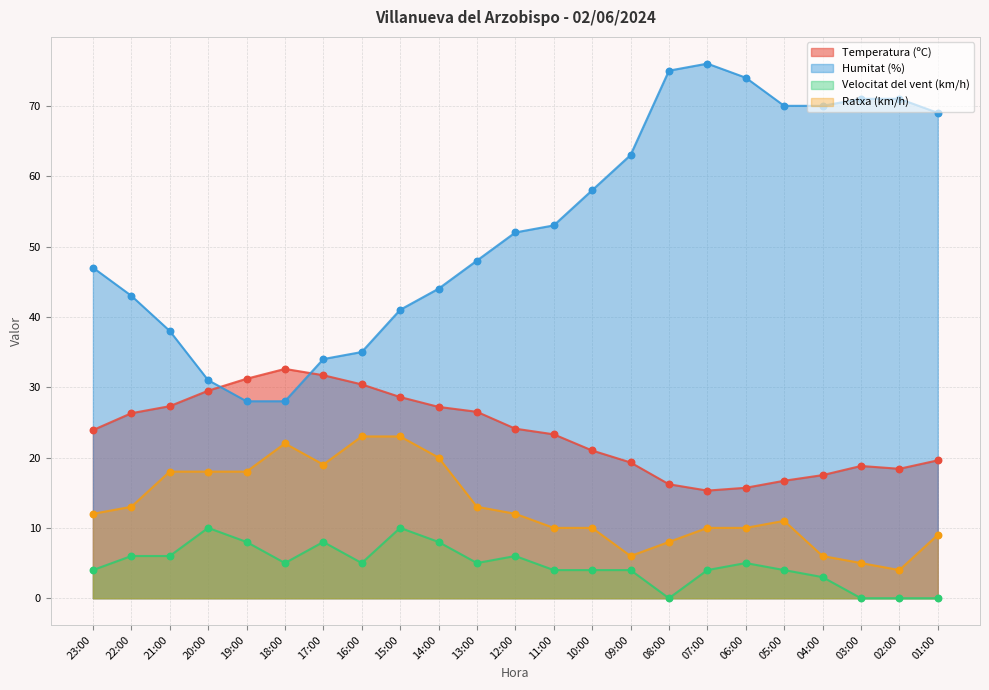

What is the total value across all series at 08:00?

99.2